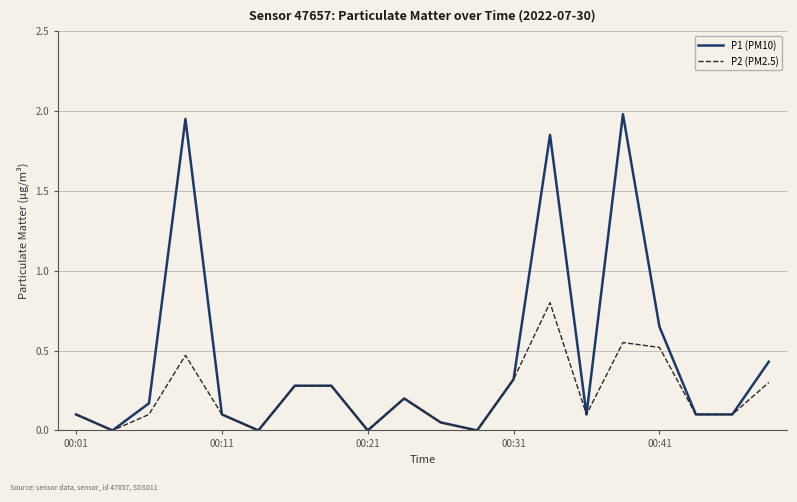

List the series in order of their peak value, lowest first.

P2 (PM2.5), P1 (PM10)